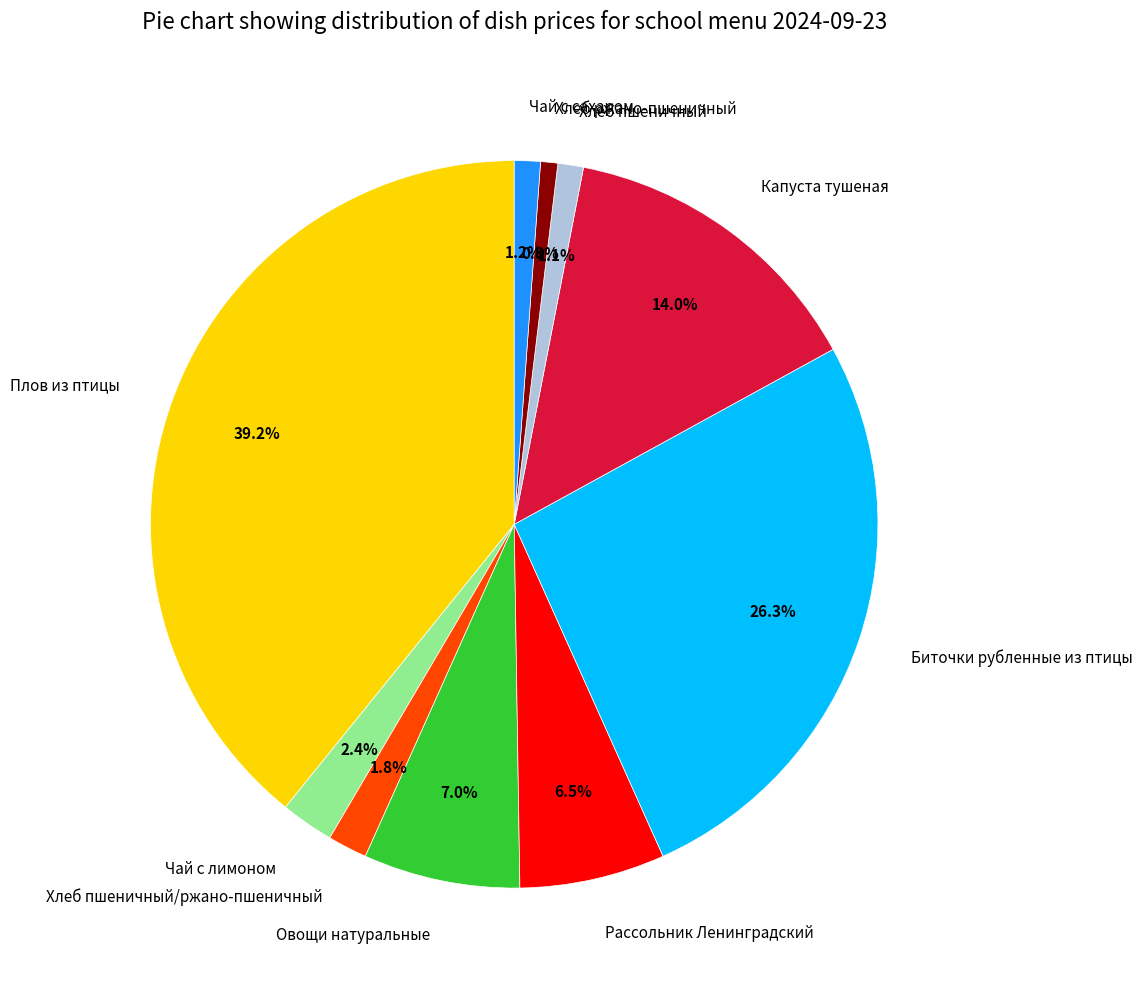

How many slices are in this pie chart?

10